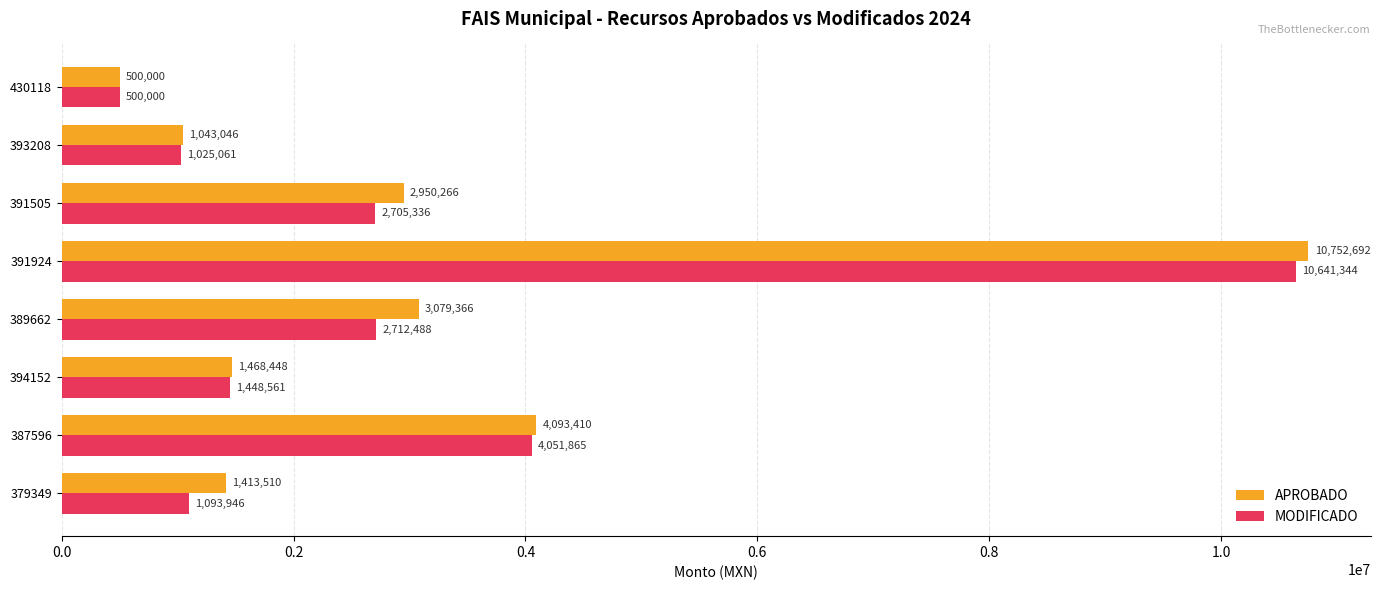

At which category is the sum across all series the highest?

391924